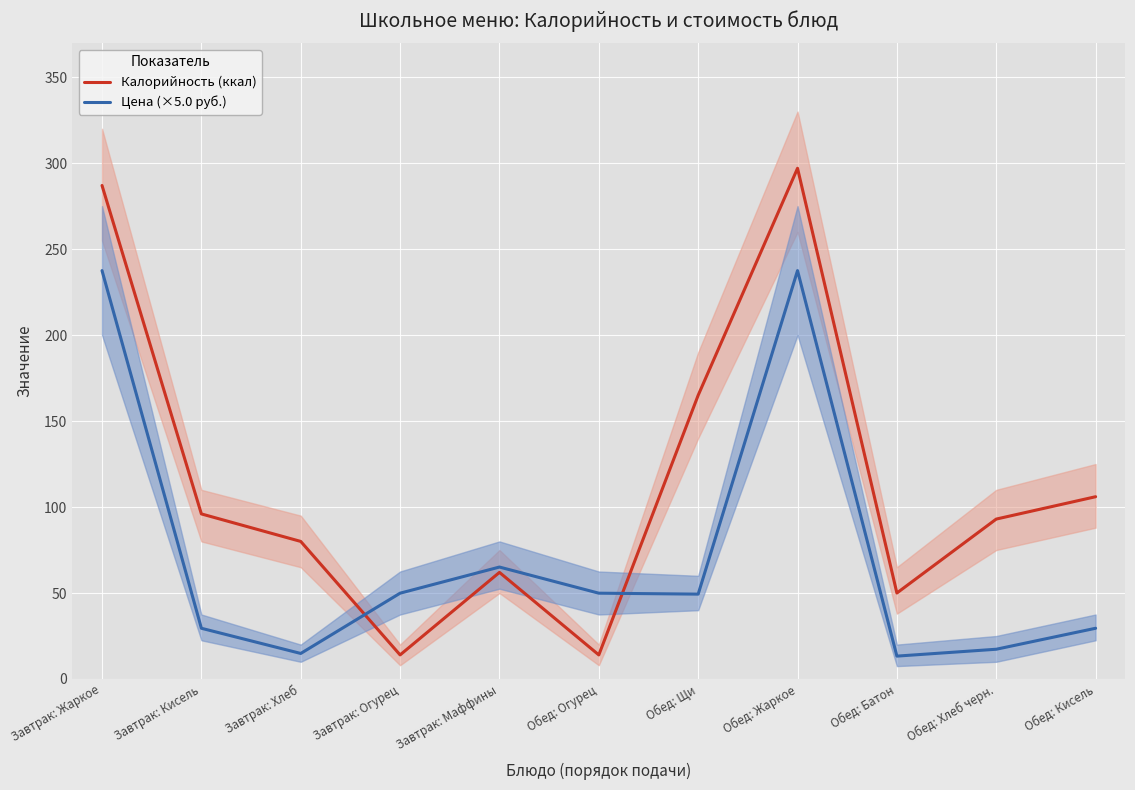

At which category is the sum across all series the highest?

Обед: Жаркое